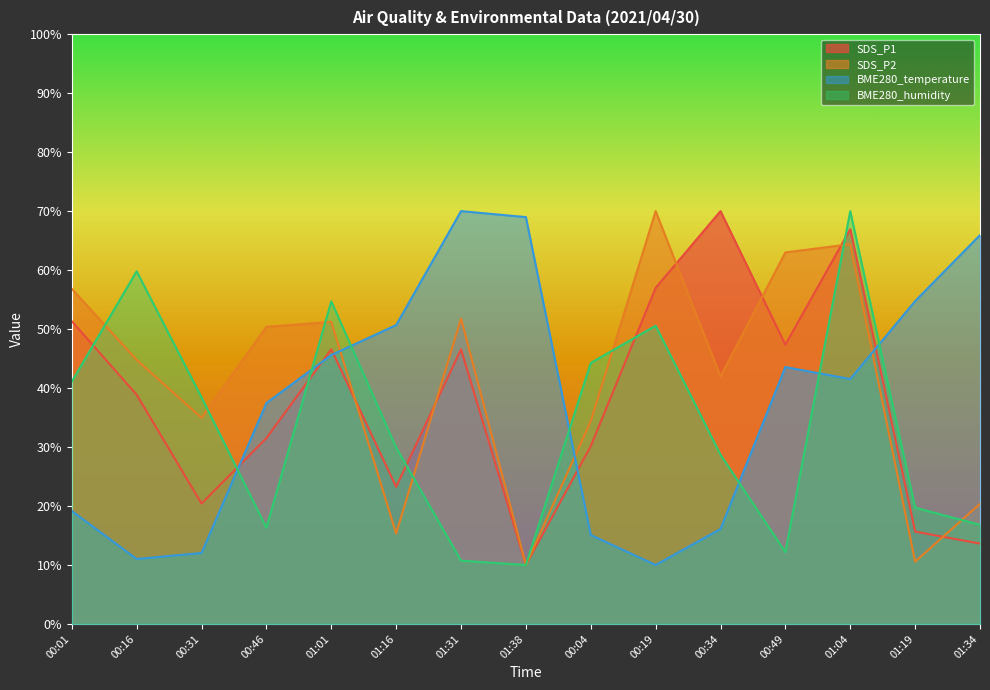

What is the total value across all series at 01:38?

99.0